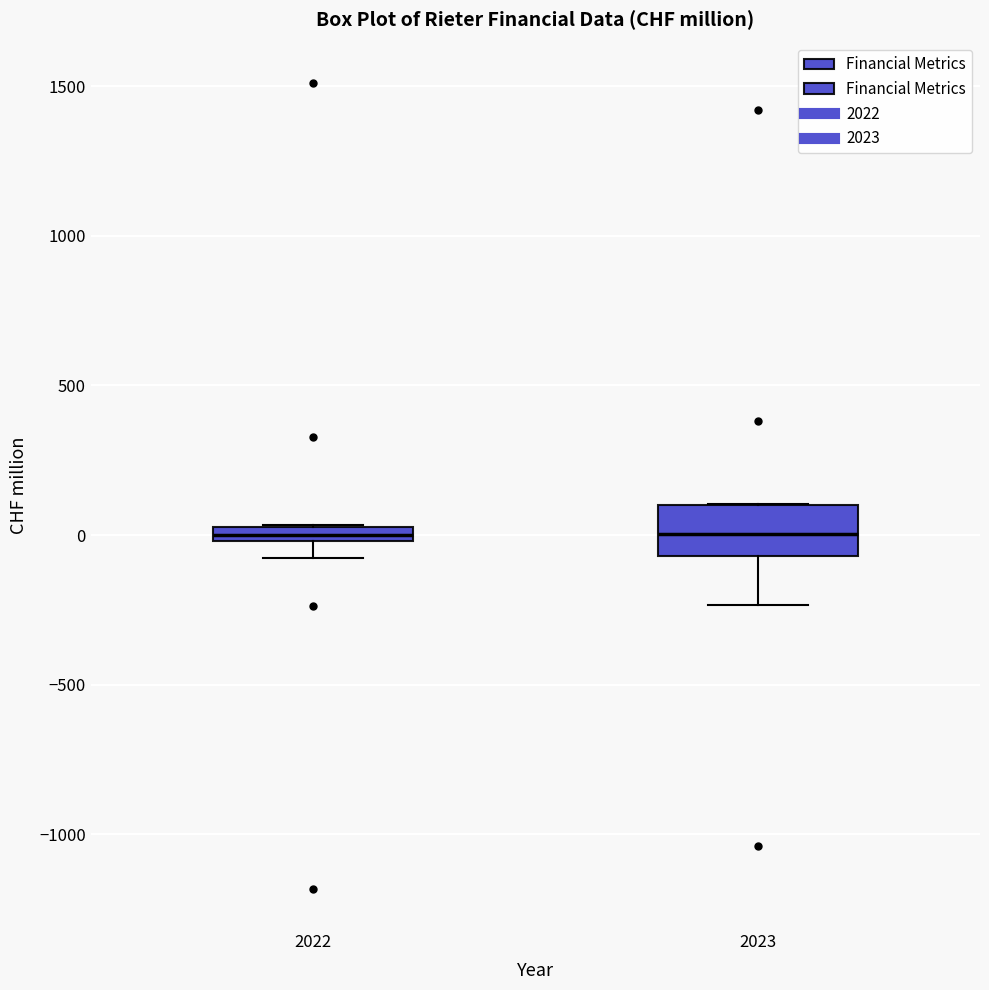

Where is the lower edge of the box at x = 2023 on the y-axis? The values are not printed on the chart, so give them approximately, as read against the axis.

-50